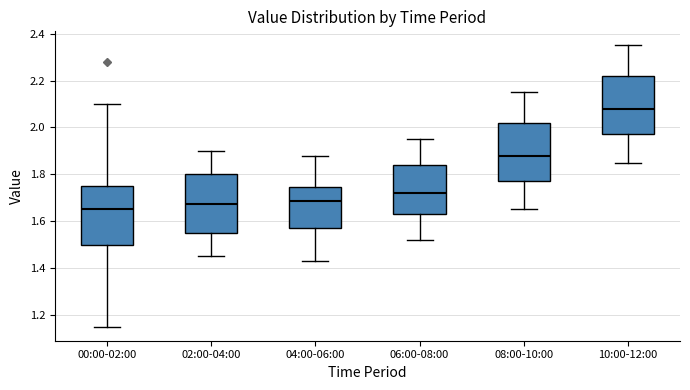

Which box's median line is the lowest?

00:00-02:00